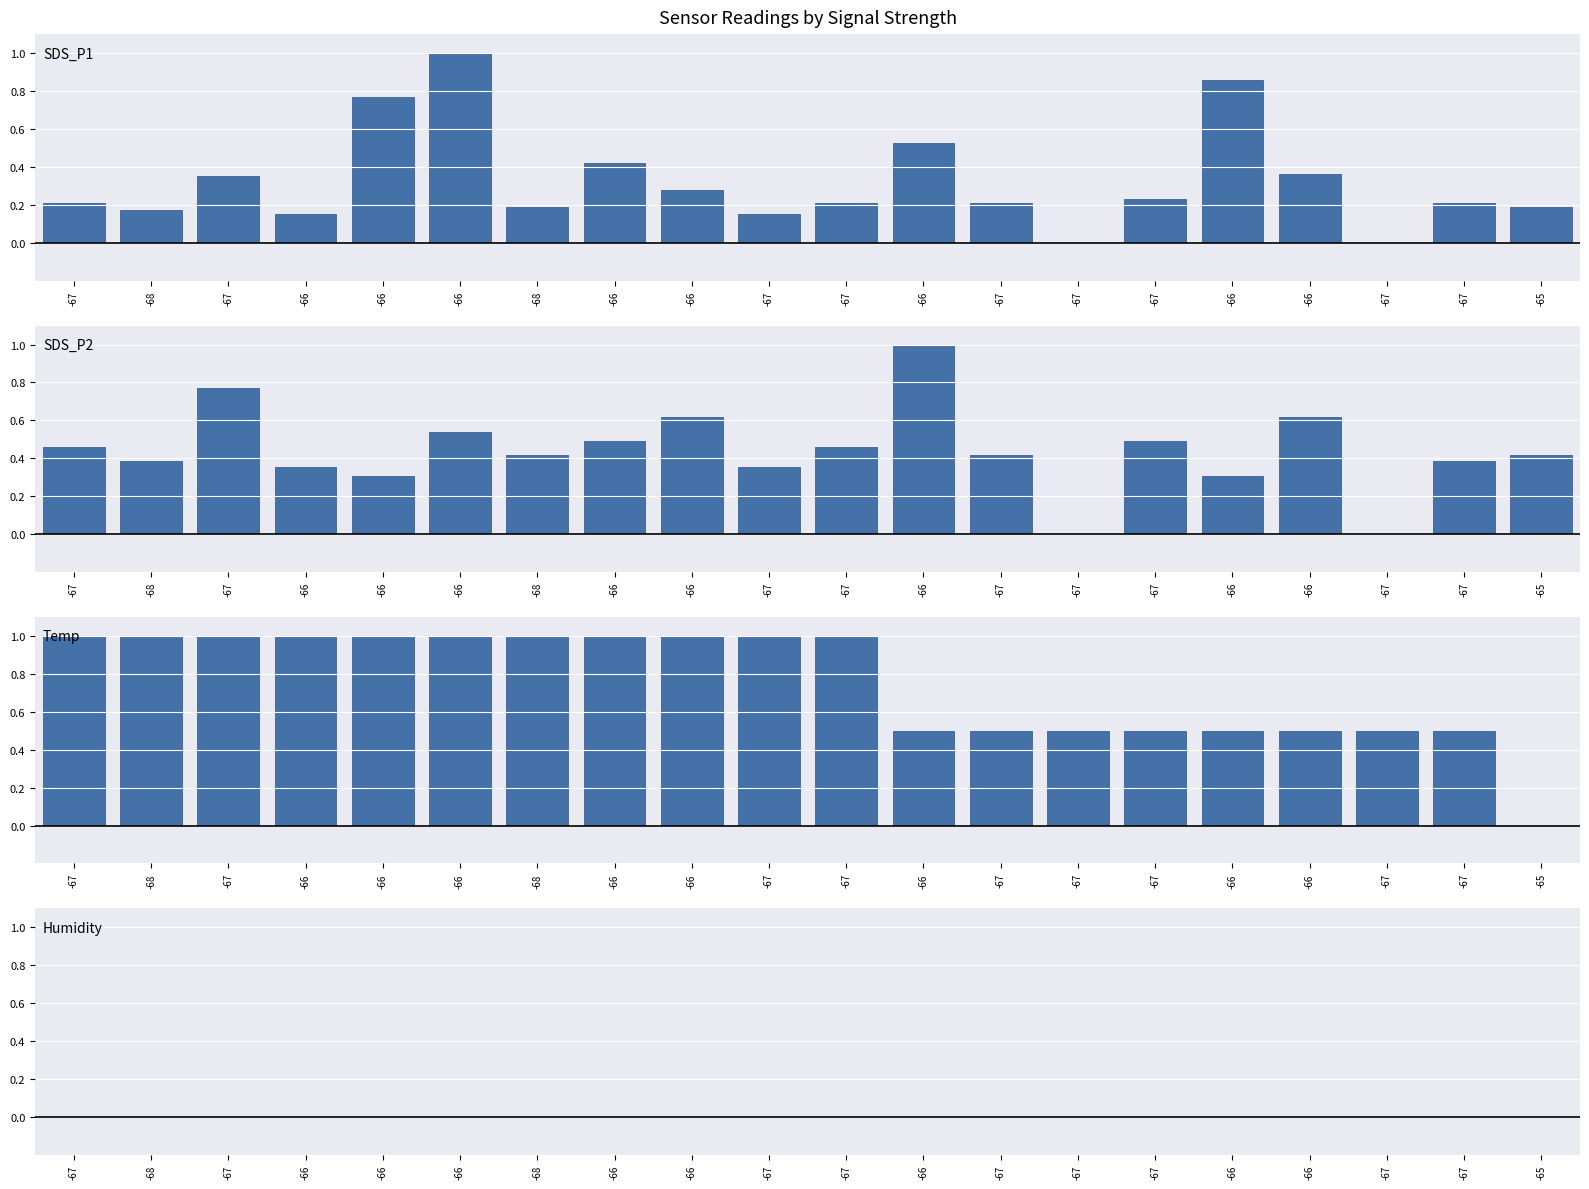

List the series in order of their overall mean, lowest first.

Humidity, SDS_P1, SDS_P2, Temp